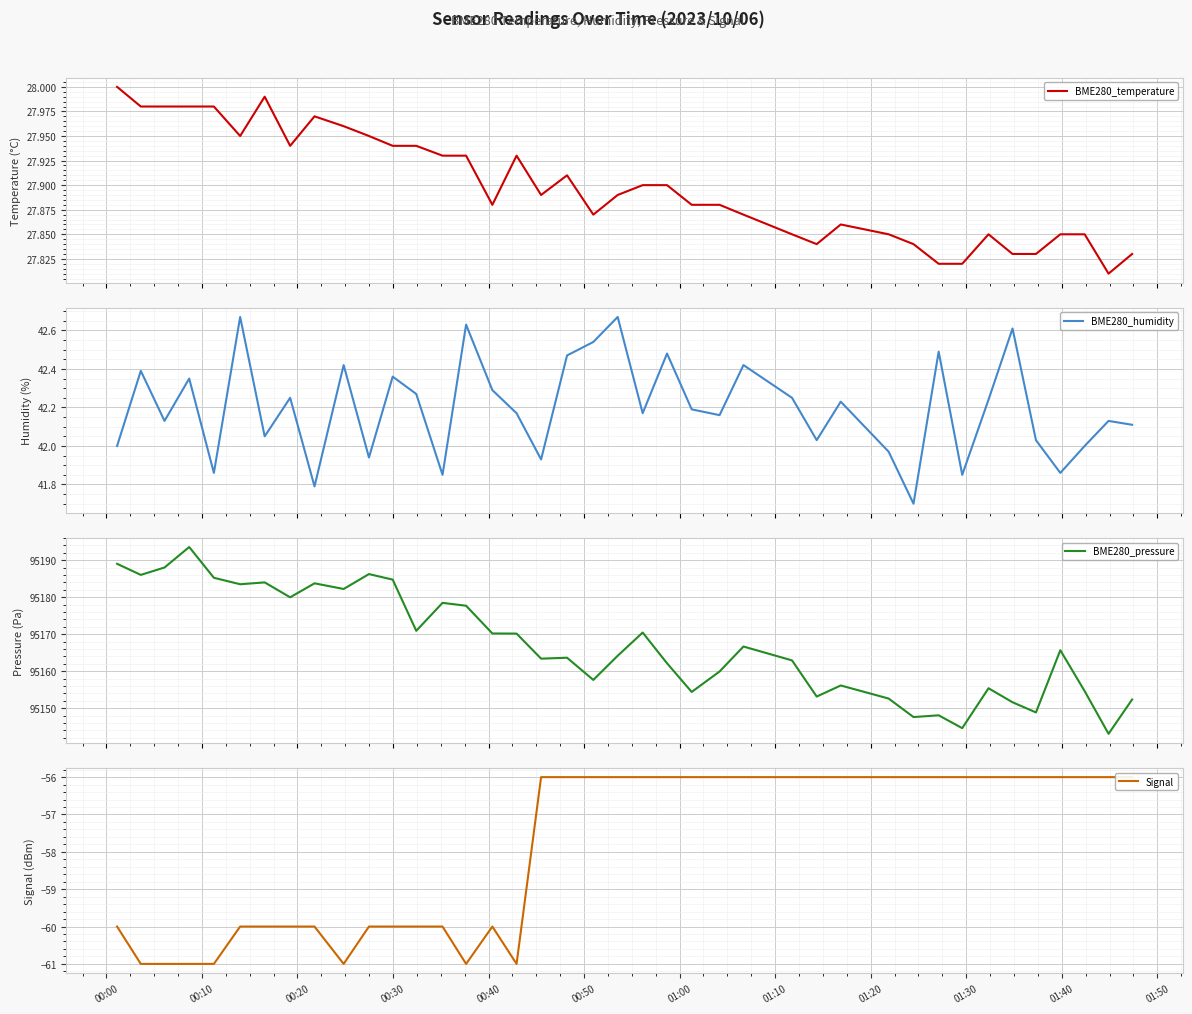

What is the maximum value for BME280_pressure?

95193.6